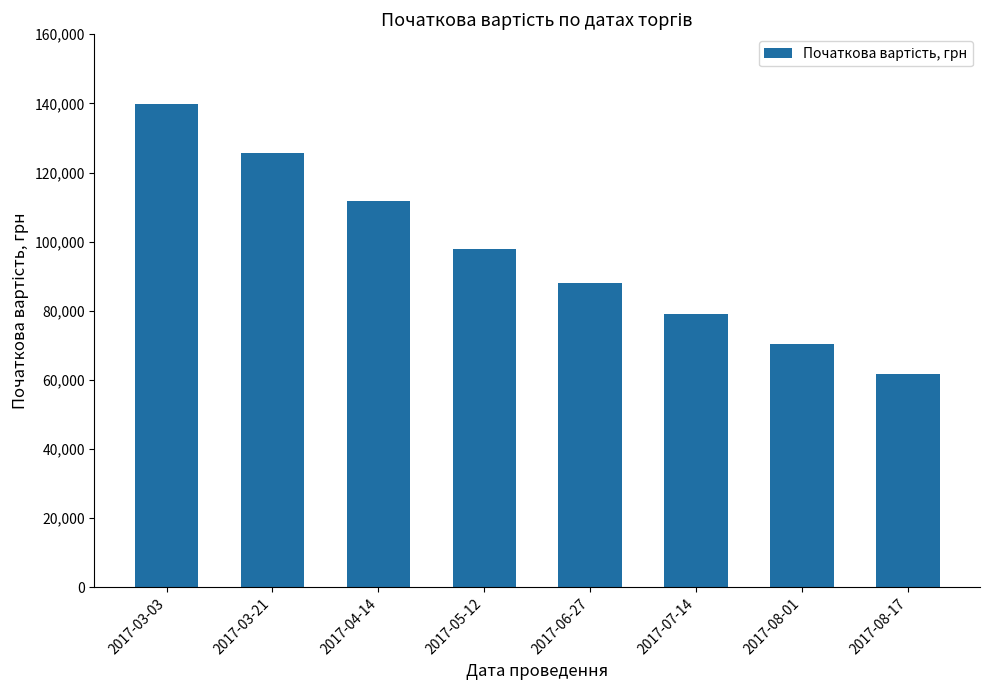

How many bars are there in total?

8